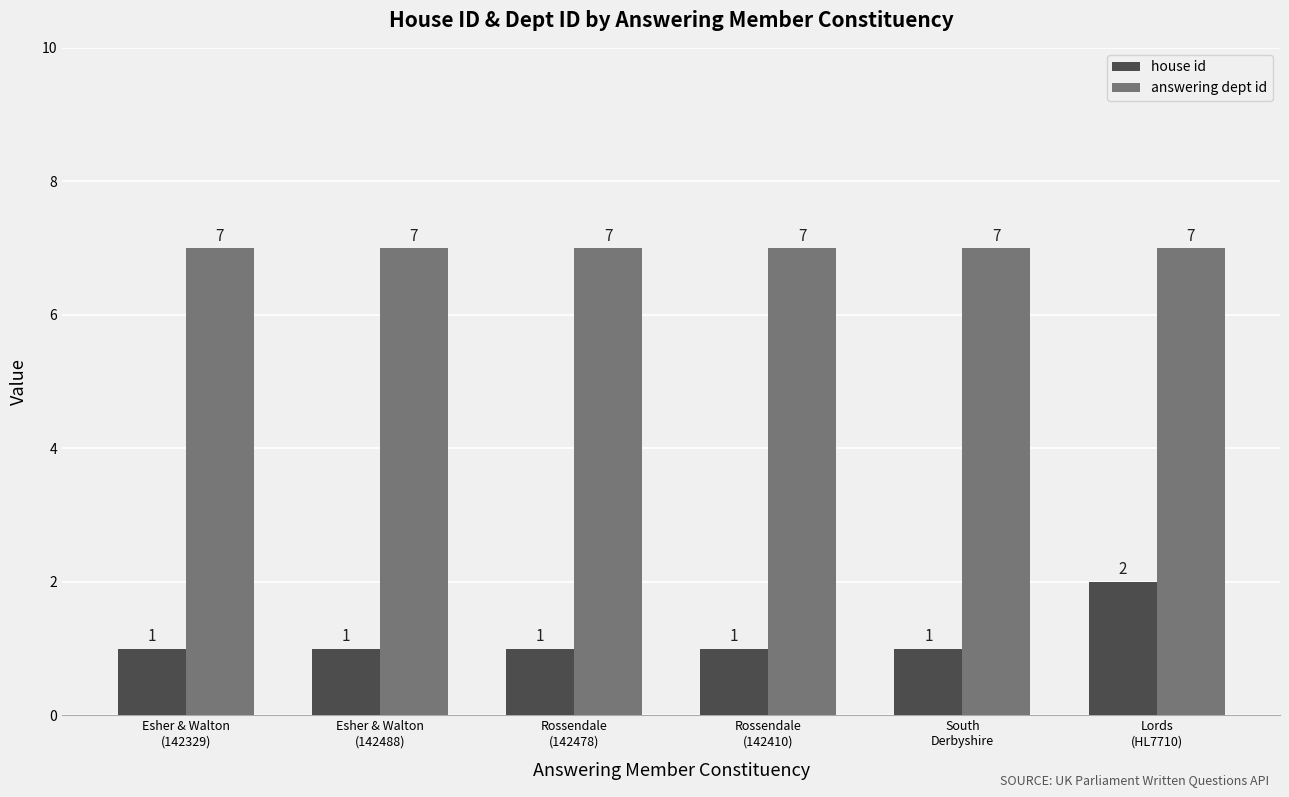

What is the smallest value displayed?

1